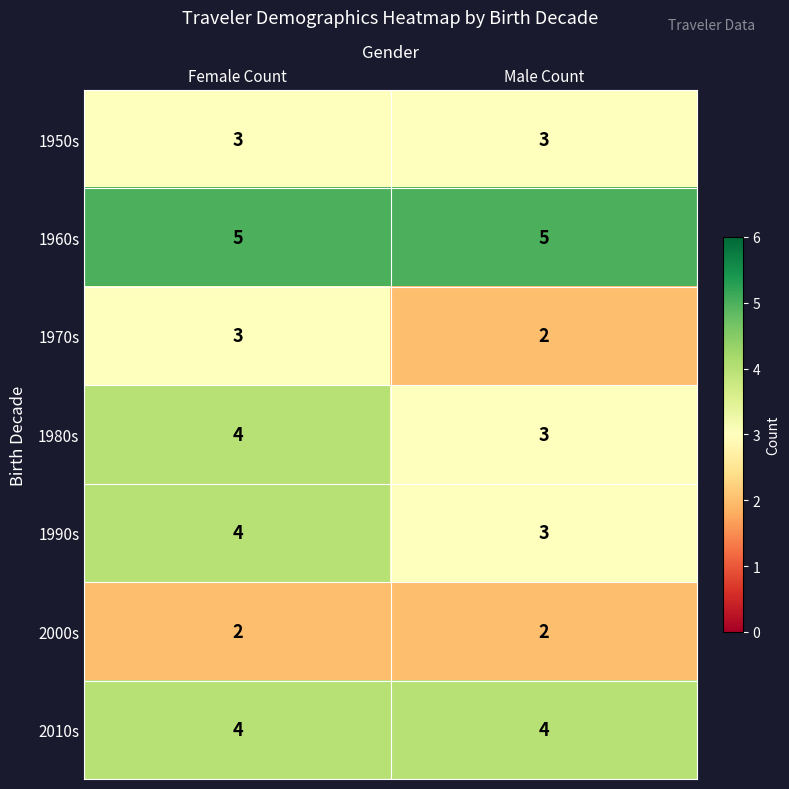

At which category is the sum across all series the highest?

Female Count